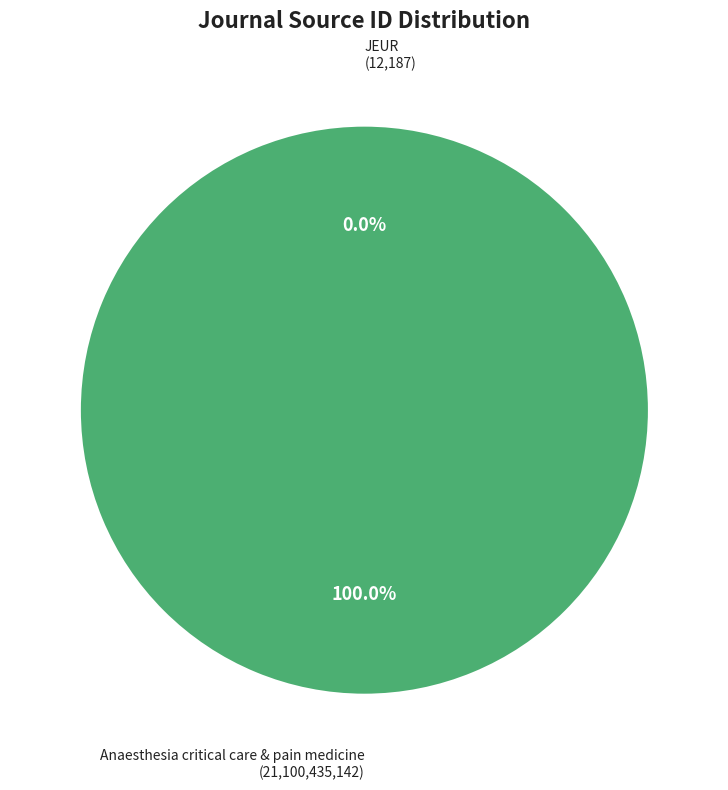

Between JEUR and Anaesthesia critical care & pain medicine, which is larger?

Anaesthesia critical care & pain medicine